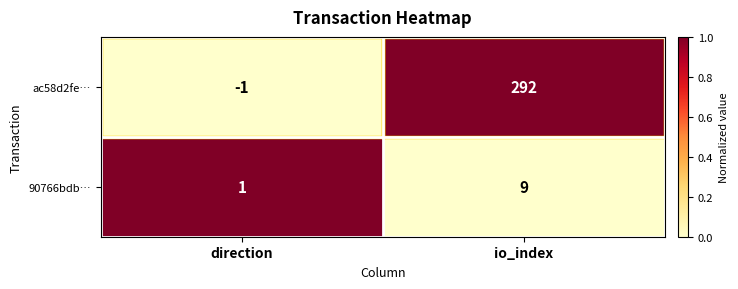

What is the difference between the maximum and minimum values in the 90766bdb… series?

8